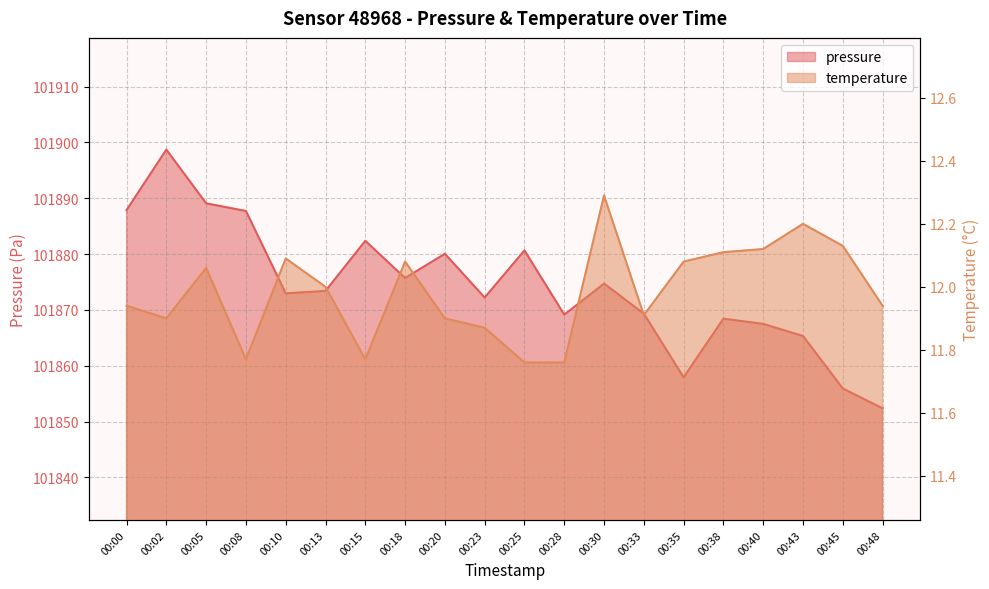

At which category is the sum across all series the highest?

00:02